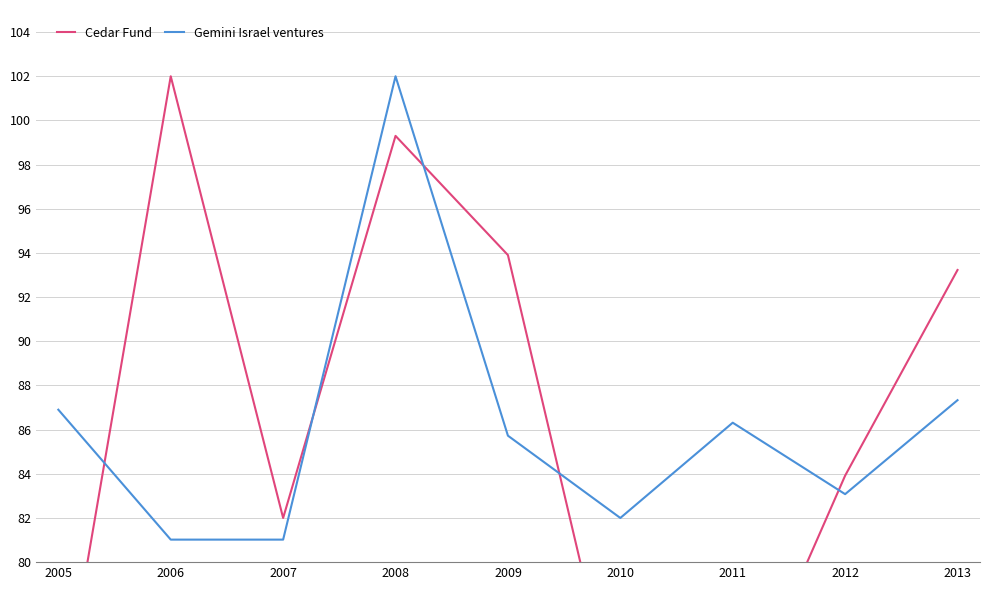

What is the sum of the Gemini Israel ventures values at 2009 and 2006?

166.7